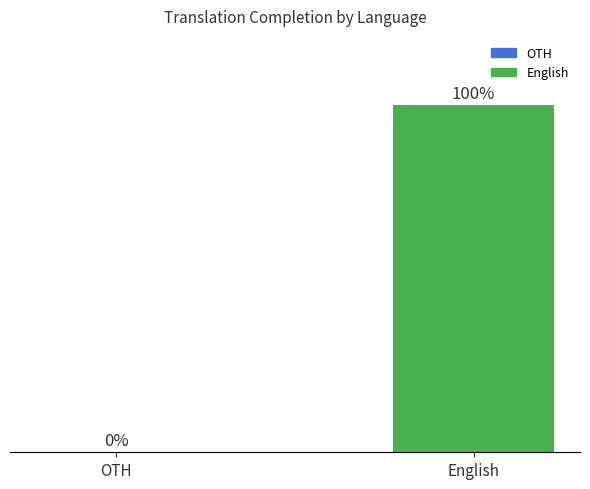

Does the chart contain stacked bars?

No